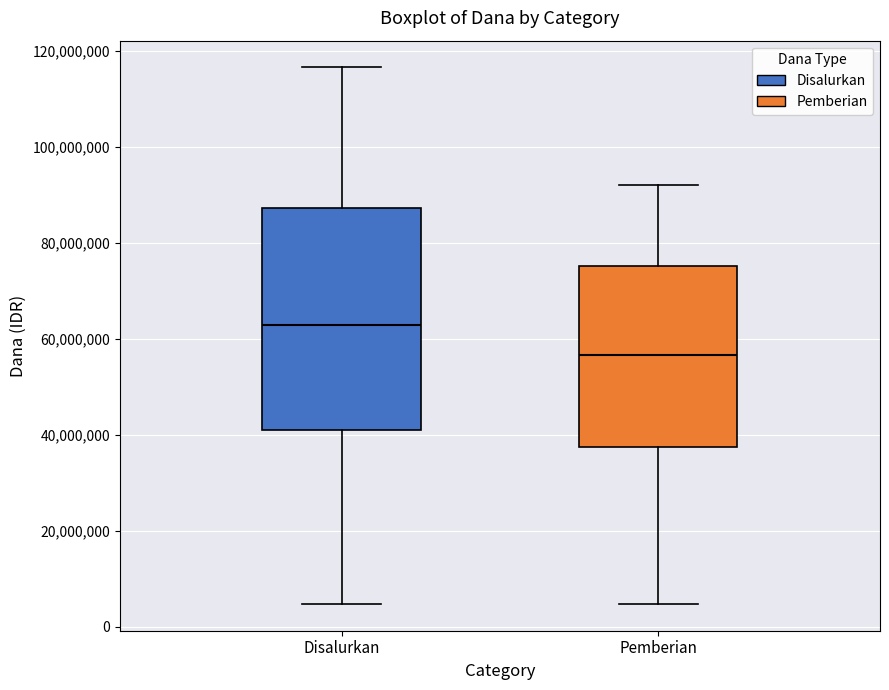

Where is the lower edge of the box for Pemberian on the y-axis? The values are not printed on the chart, so give them approximately, as read against the axis.

38000000